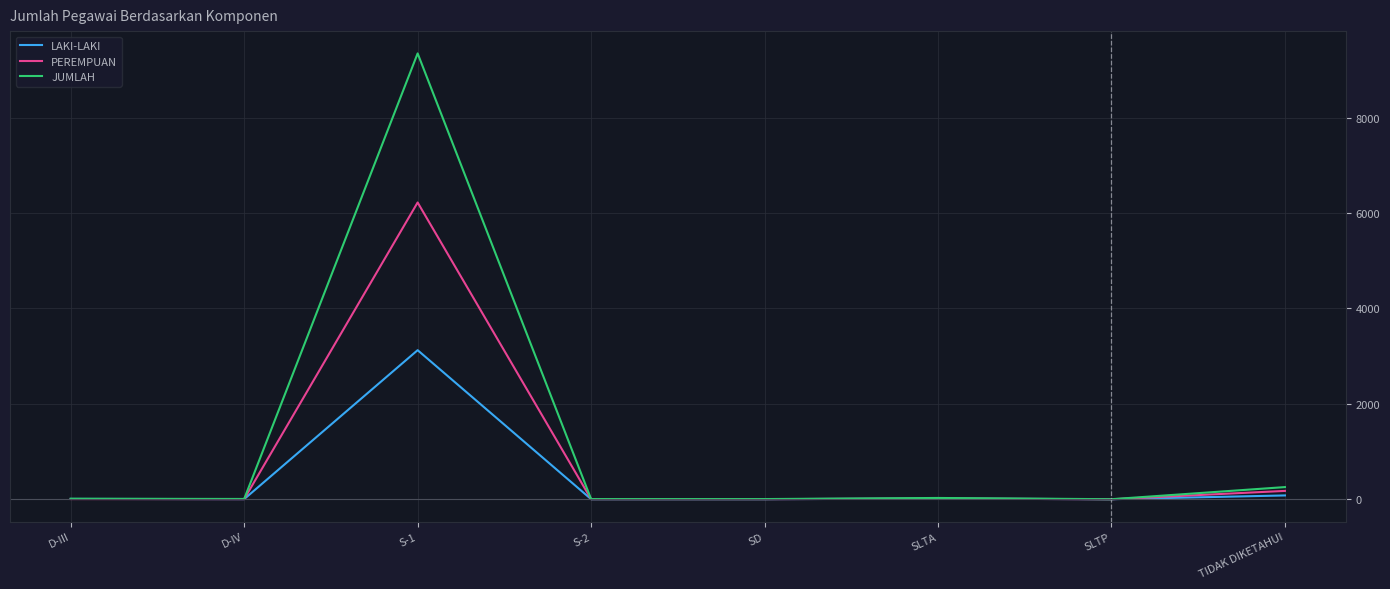

Where is JUMLAH nearest to the value 4673?

TIDAK DIKETAHUI